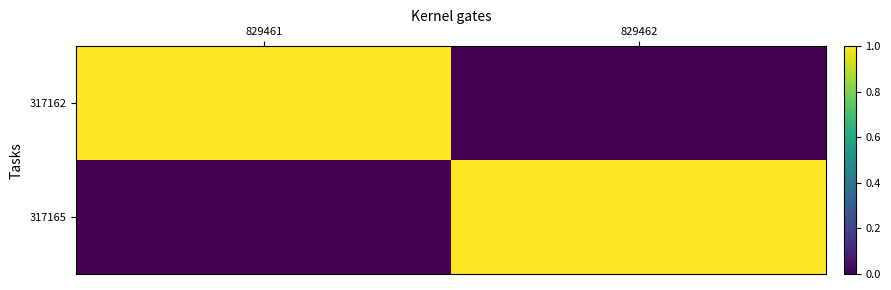

Reading right to left, extract all data points from this chart.

317162: 829462=0	829461=1
317165: 829462=1	829461=0